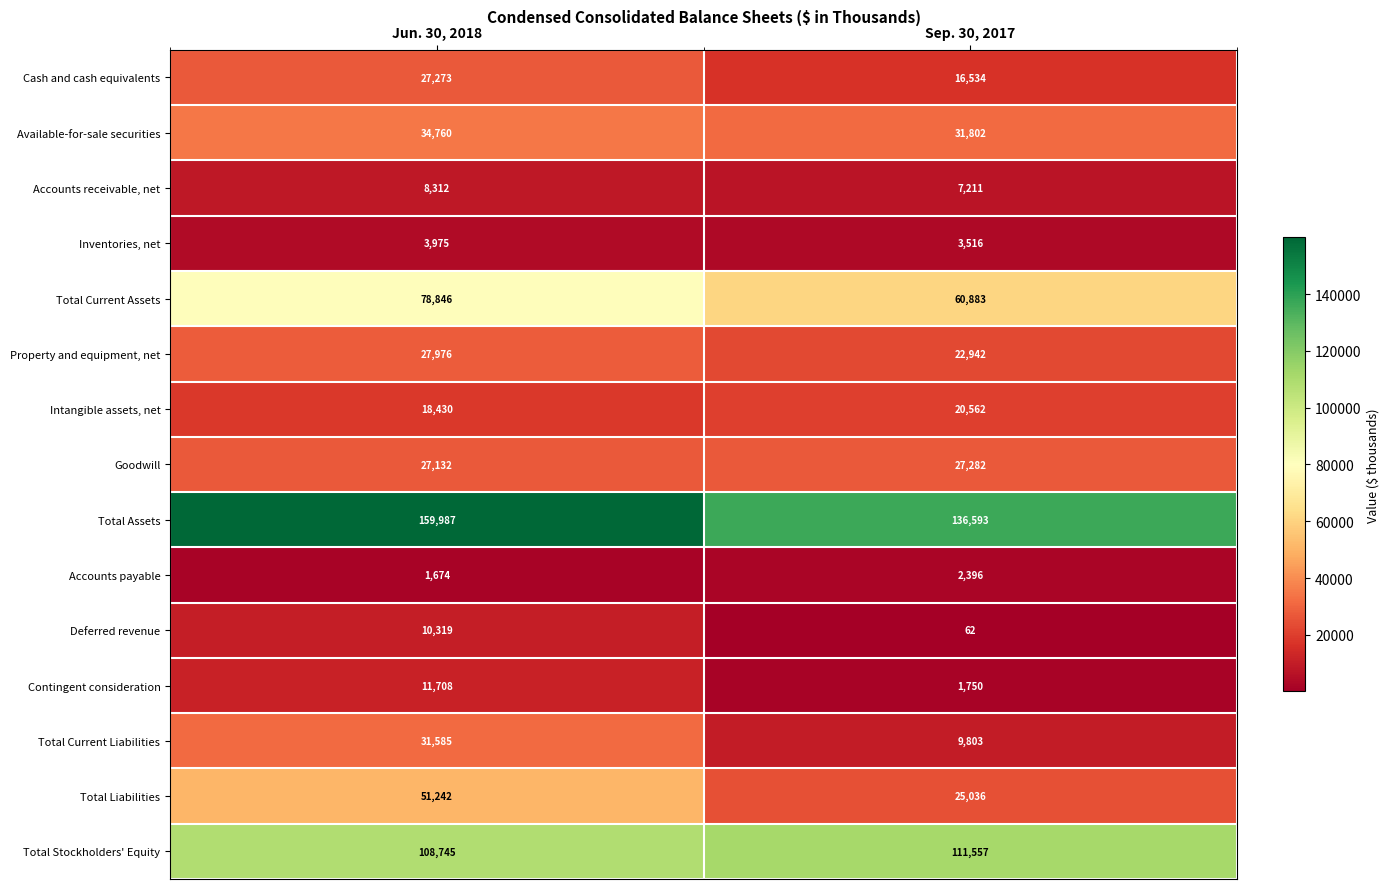

What is the sum of the Total Current Assets values at Jun. 30, 2018 and Sep. 30, 2017?

139729